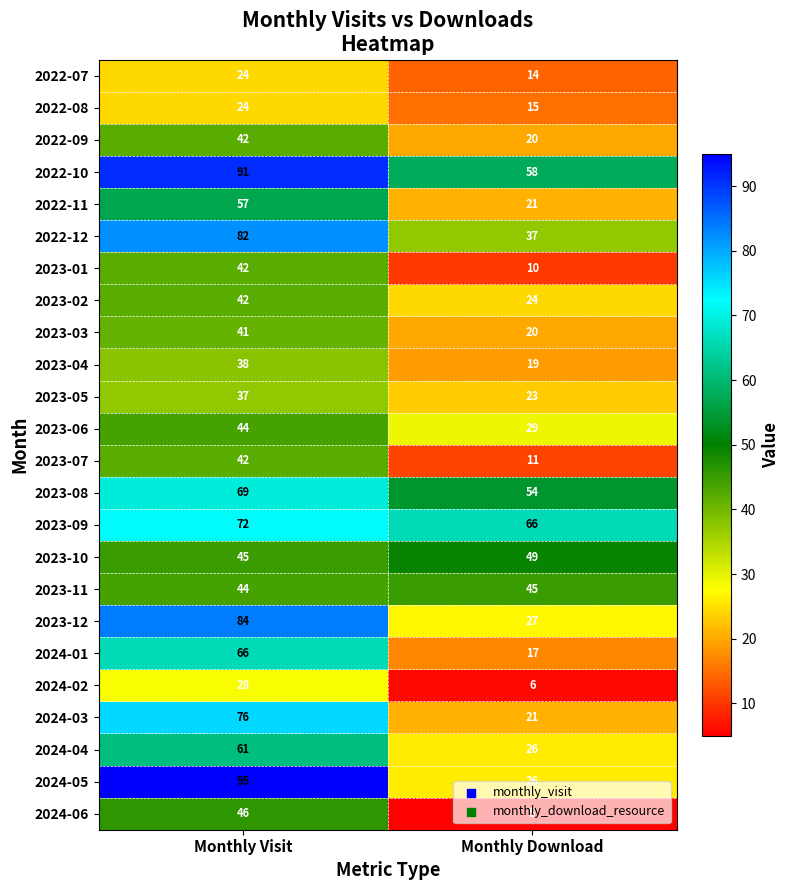

What is the sum of all 2024-03 values?

97